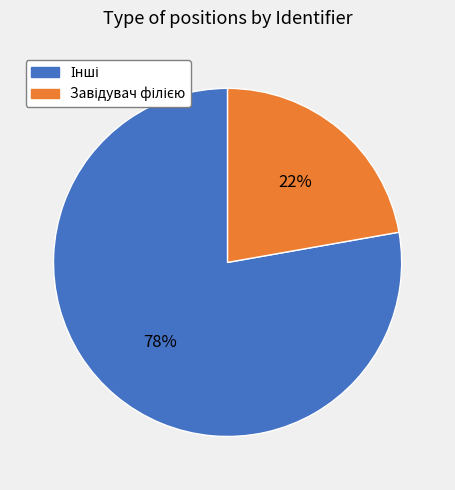

Is there a majority slice in this chart?

Yes